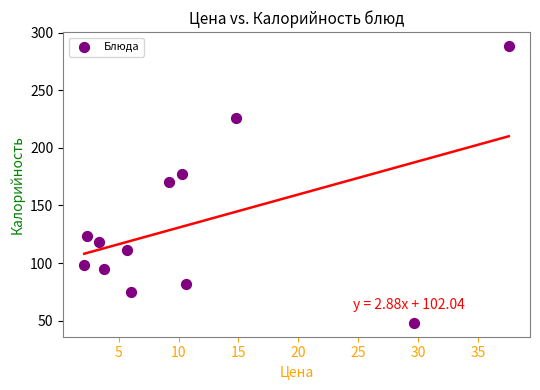

What is the average X value?

11.3